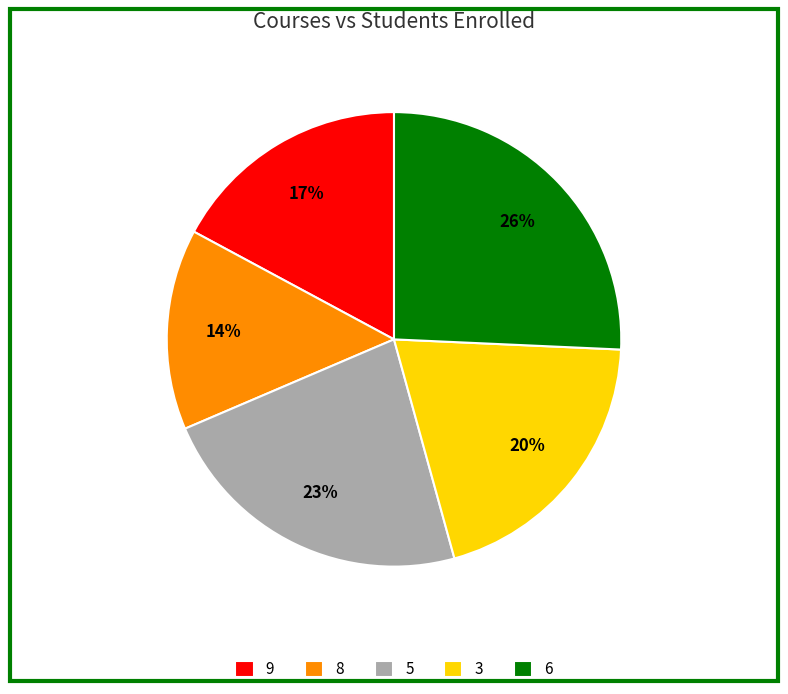

How many slices are in this pie chart?

5